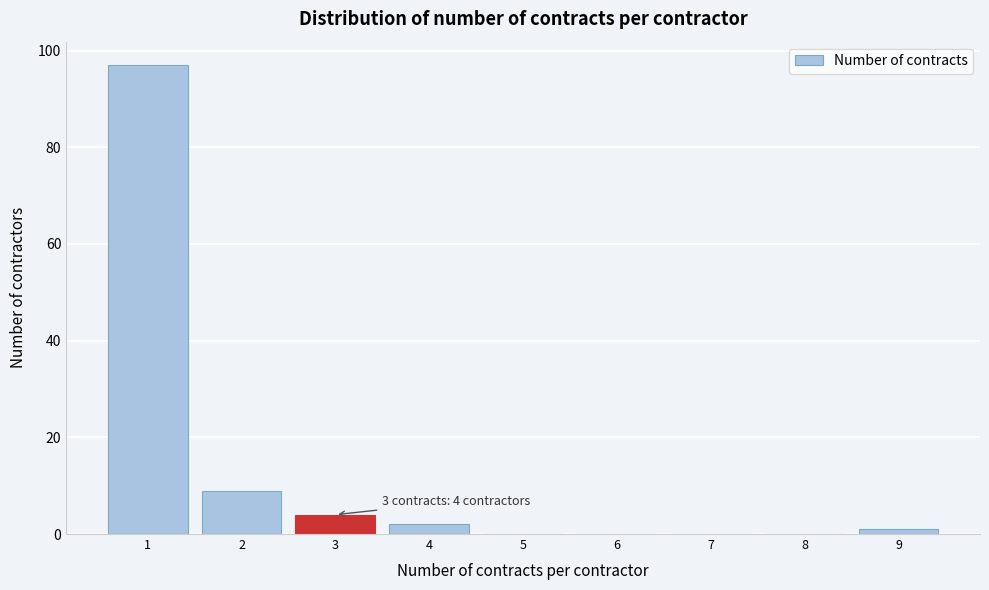

Over which range of the x-axis is the bar tallest?

0.5 to 1.5